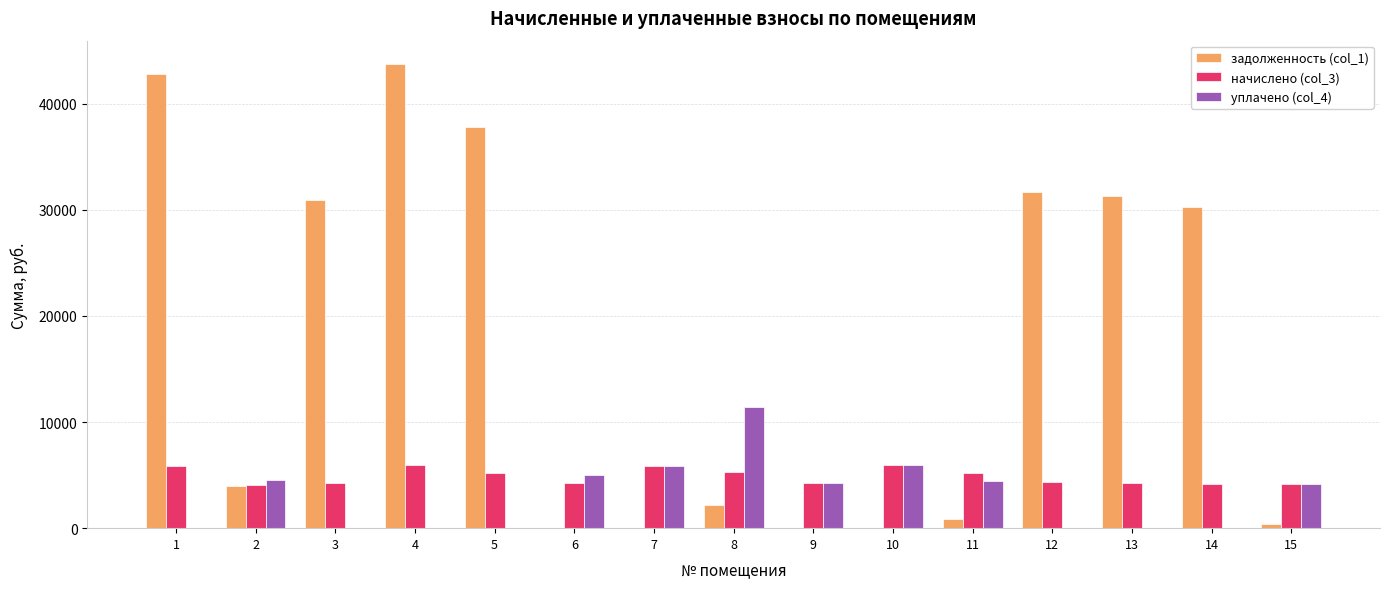

What is the total value across all series at 13?

35579.4